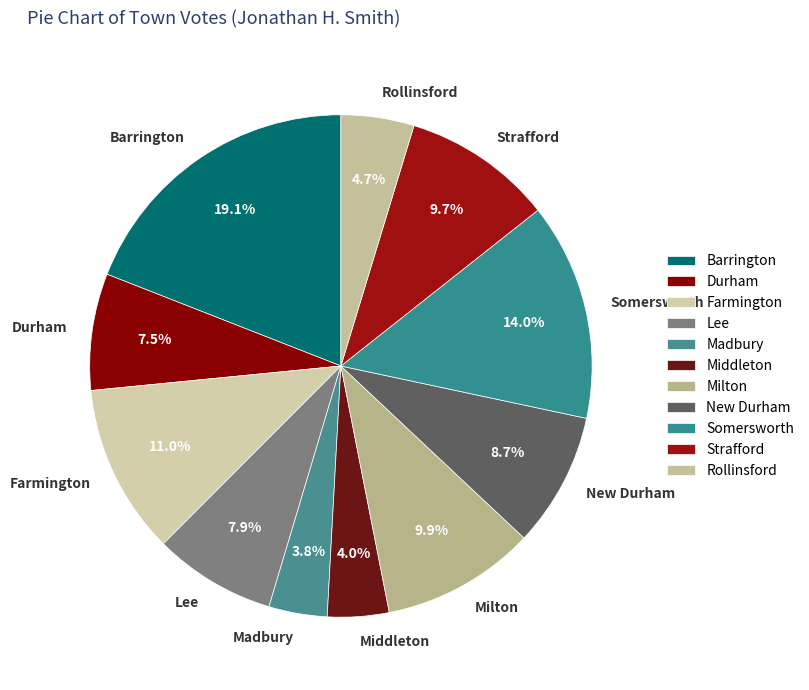

Is the sum of Barrington and Milton greater than half?

No